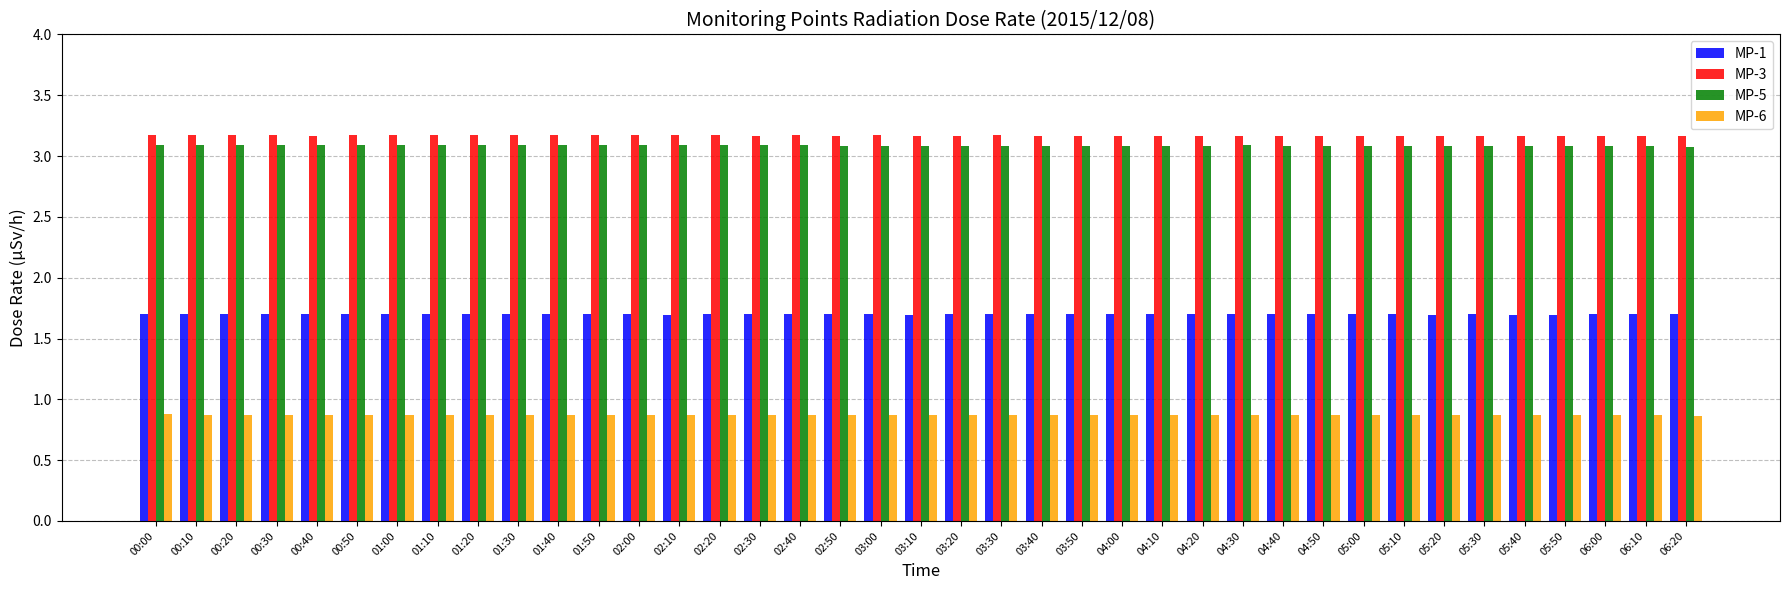

What are all the series names shown in the legend?

MP-1, MP-3, MP-5, MP-6